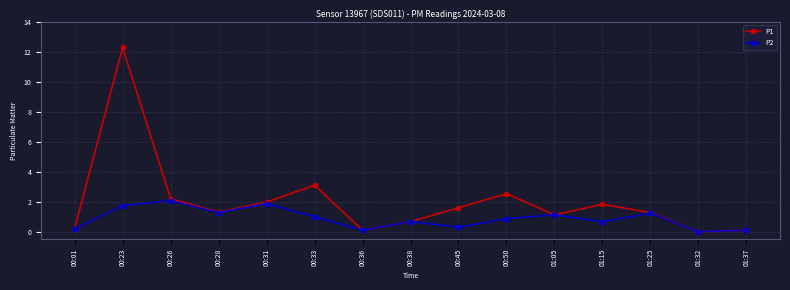

What is the difference between the highest and lowest values at 00:50?

1.7